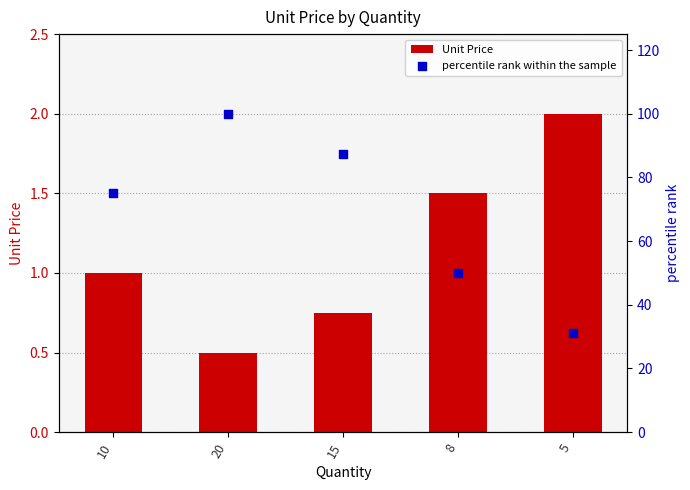

Which series has the largest total across all categories?

percentile rank within the sample